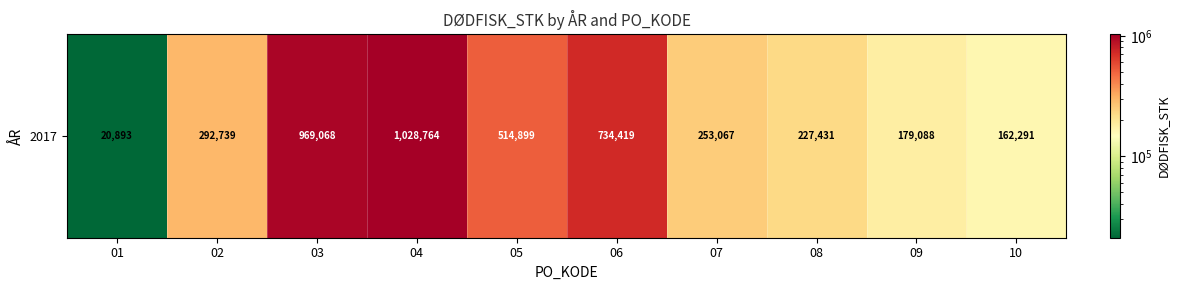

What is the sum of all values?

4382659